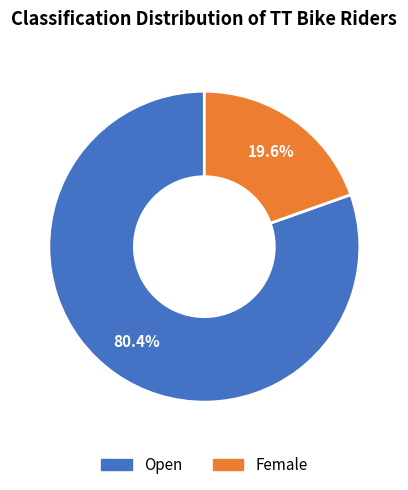

What is the majority slice?

Open